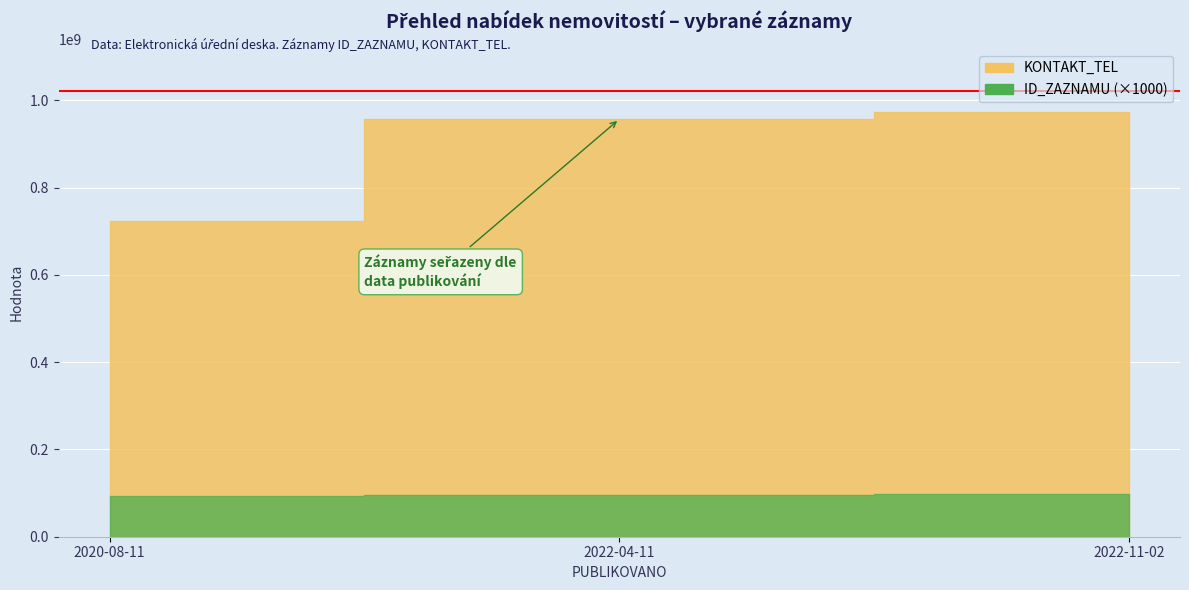

How many data points does each series have?

3